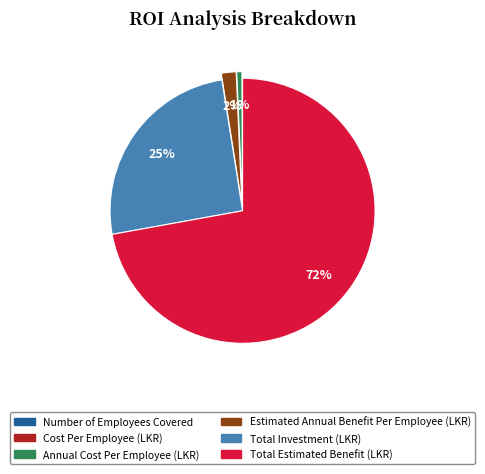

Do Estimated Annual Benefit Per Employee (LKR) and Total Investment (LKR) together represent more than half of the pie?

No